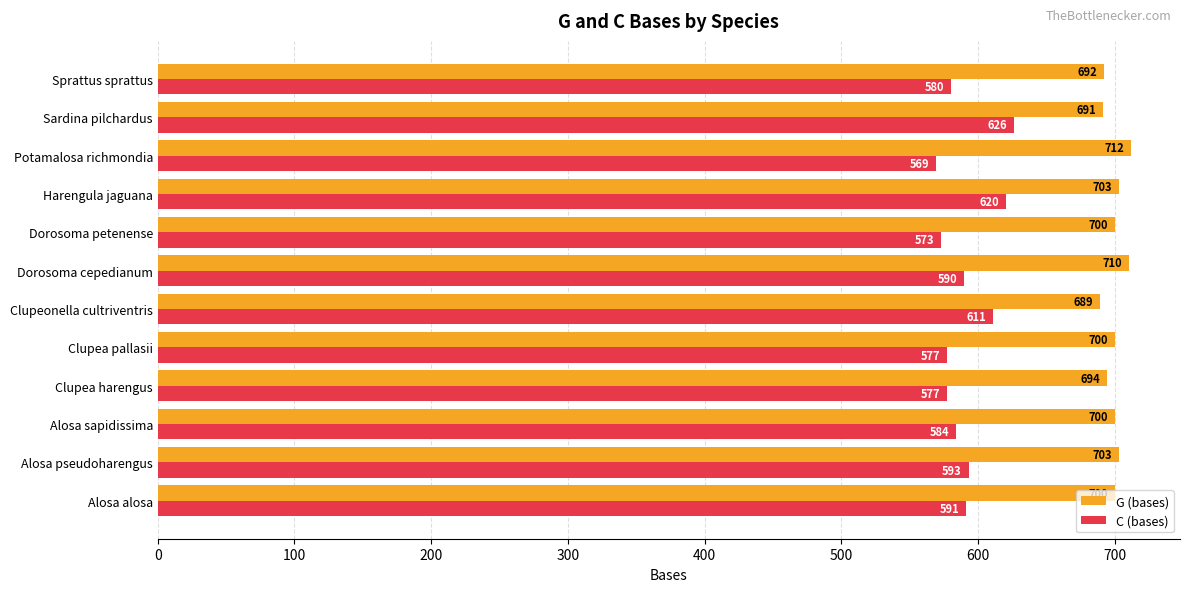

At which label does C (bases) reach its peak?

Sardina pilchardus